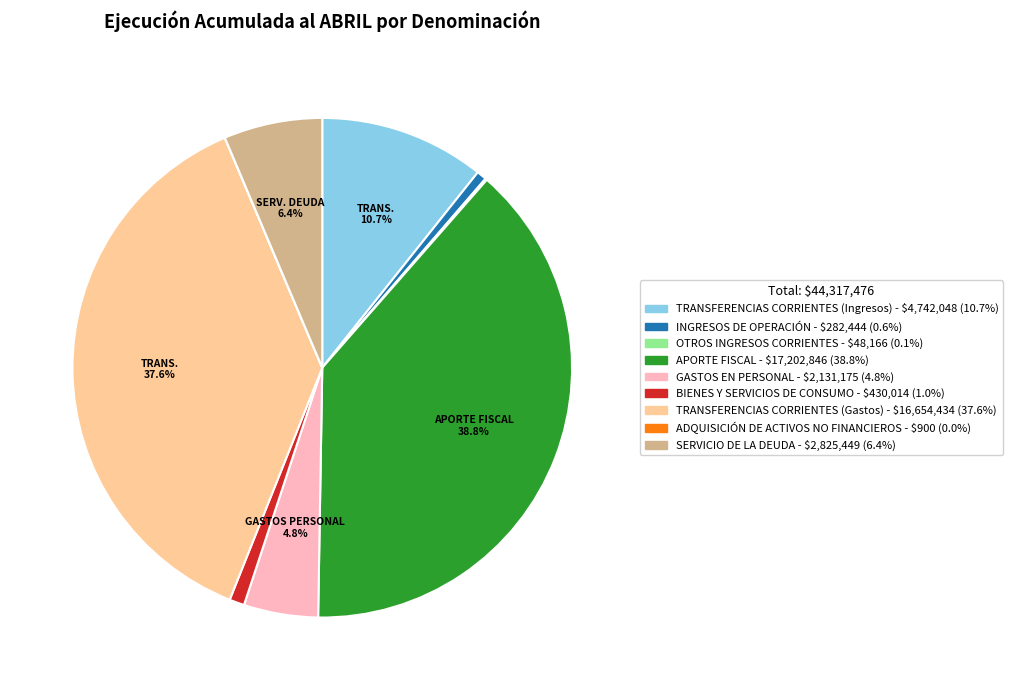

Does any single category account for the majority?

No